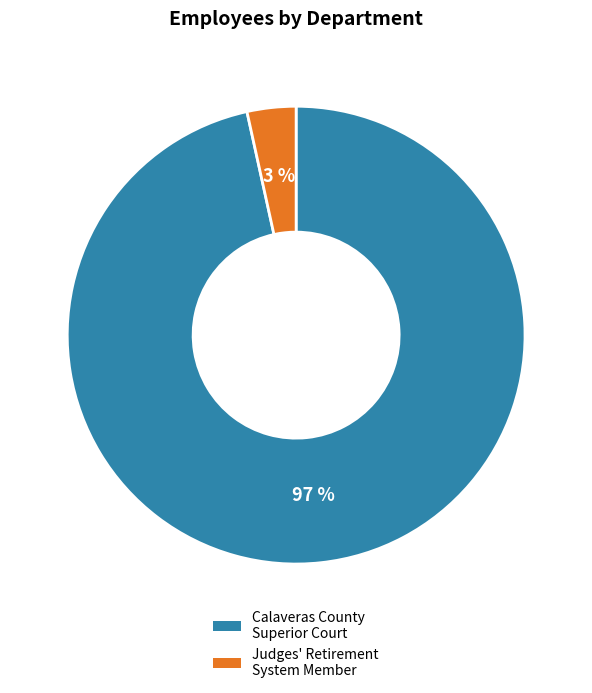

Rank the categories by value from lowest to highest.

Judges' Retirement System Member, Calaveras County Superior Court